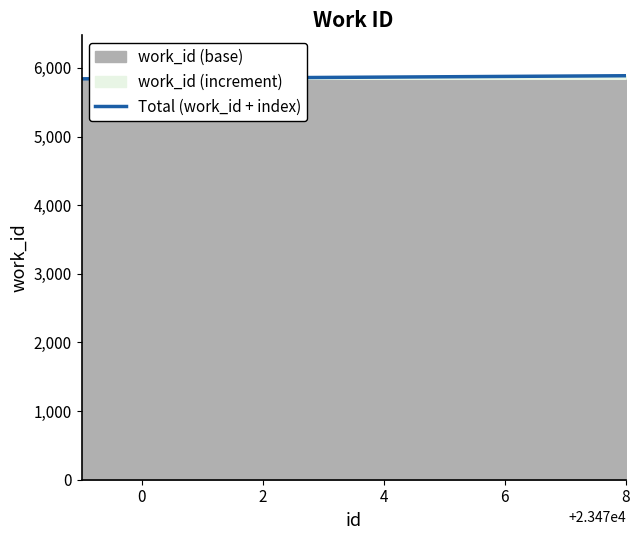

Count the number of values greater than 5866.

4